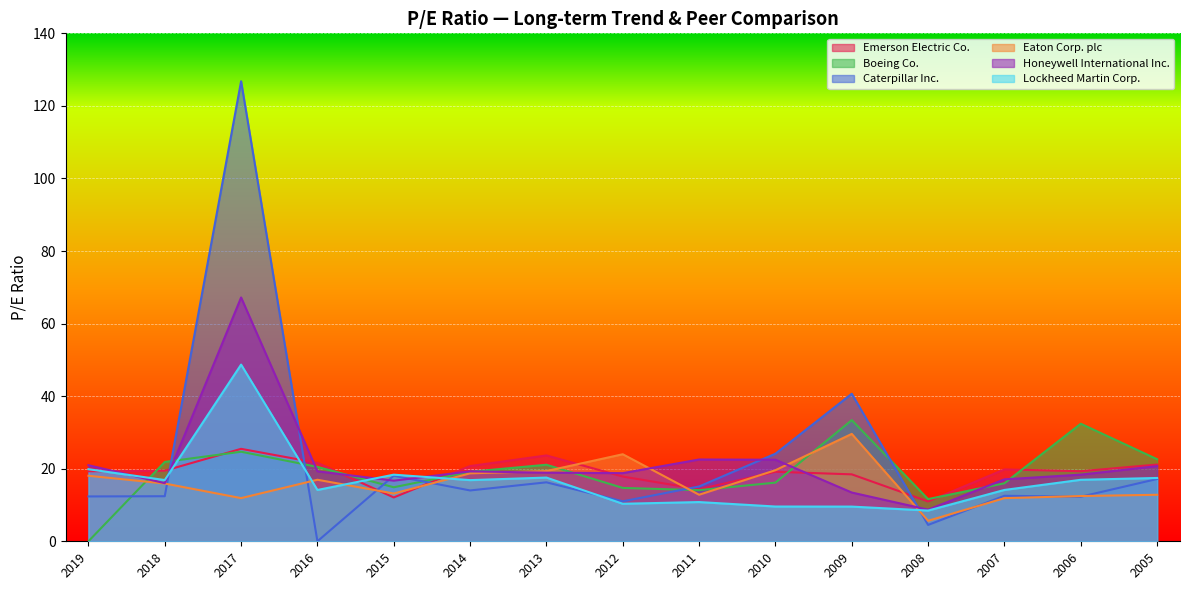

Reading right to left, transcribe all the data shown in this chart.

Emerson Electric Co.: 2005=21.1	2006=19.3	2007=19.8	2008=11.0	2009=18.4	2010=19.2	2011=14.3	2012=17.8	2013=23.7	2014=20.7	2015=12.1	2016=21.6	2017=25.5	2018=19.5	2019=19.3
Boeing Co.: 2005=22.6	2006=32.4	2007=16.0	2008=11.6	2009=33.4	2010=16.2	2011=14.1	2012=14.7	2013=21.1	2014=19.1	2015=14.9	2016=20.5	2017=24.7	2018=21.9	2019=0.0
Caterpillar Inc.: 2005=17.2	2006=12.3	2007=12.5	2008=4.5	2009=40.7	2010=24.1	2011=15.1	2012=11.0	2013=16.2	2014=14.0	2015=18.1	2016=0.0	2017=126.8	2018=12.4	2019=12.4
Eaton Corp. plc: 2005=12.8	2006=12.5	2007=11.9	2008=5.7	2009=29.6	2010=19.6	2011=12.8	2012=24.0	2013=19.4	2014=18.7	2015=13.2	2016=17.0	2017=11.9	2018=15.9	2019=18.1
Honeywell International Inc.: 2005=20.7	2006=18.4	2007=17.1	2008=8.7	2009=13.4	2010=22.5	2011=22.5	2012=18.8	2013=18.9	2014=19.3	2015=16.7	2016=19.3	2017=67.2	2018=16.0	2019=21.0
Lockheed Martin Corp.: 2005=17.4	2006=16.9	2007=14.2	2008=8.5	2009=9.6	2010=9.6	2011=10.8	2012=10.3	2013=17.6	2014=16.9	2015=18.4	2016=14.1	2017=48.7	2018=16.9	2019=19.9